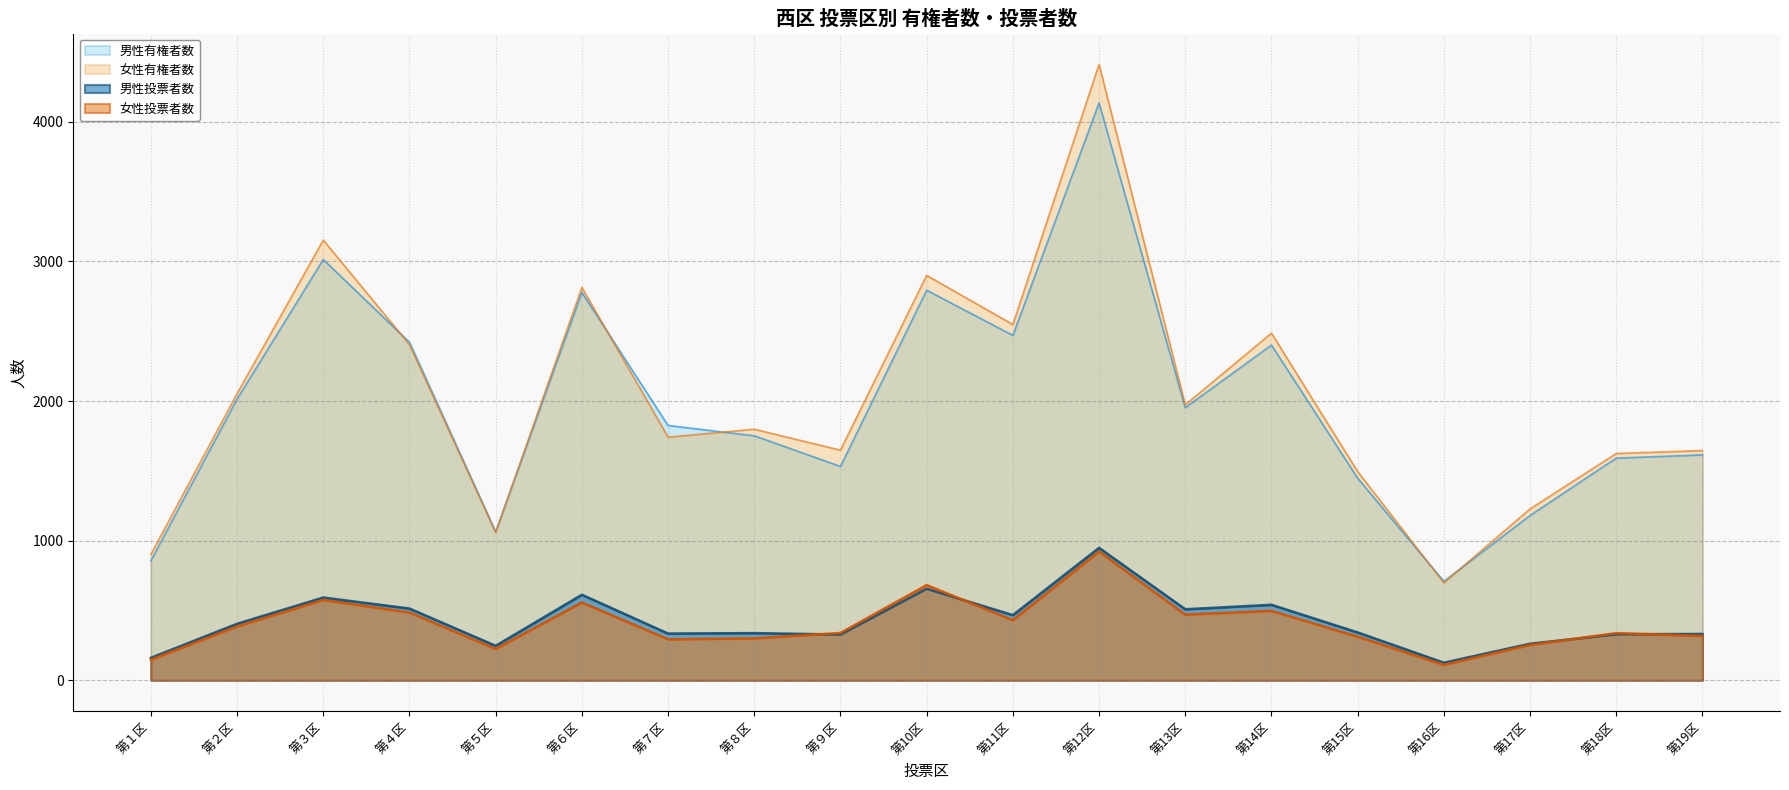

True or false: 女性有権者数 and 男性投票者数 cross at least once.

False